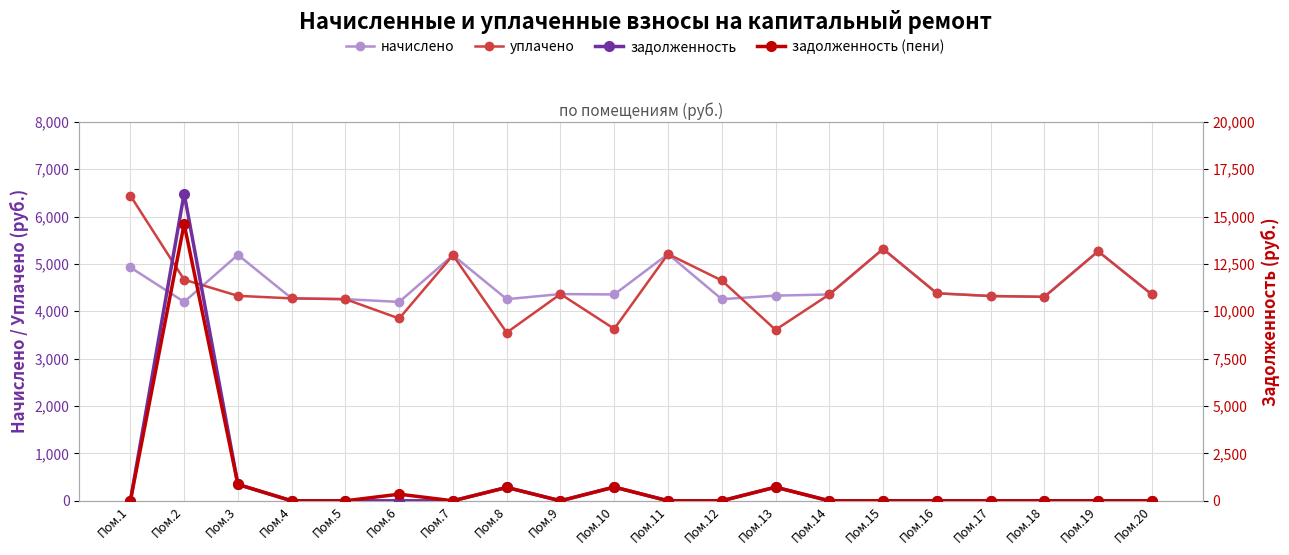

How many interior local peaks does the задолженность (пени) series have?

5